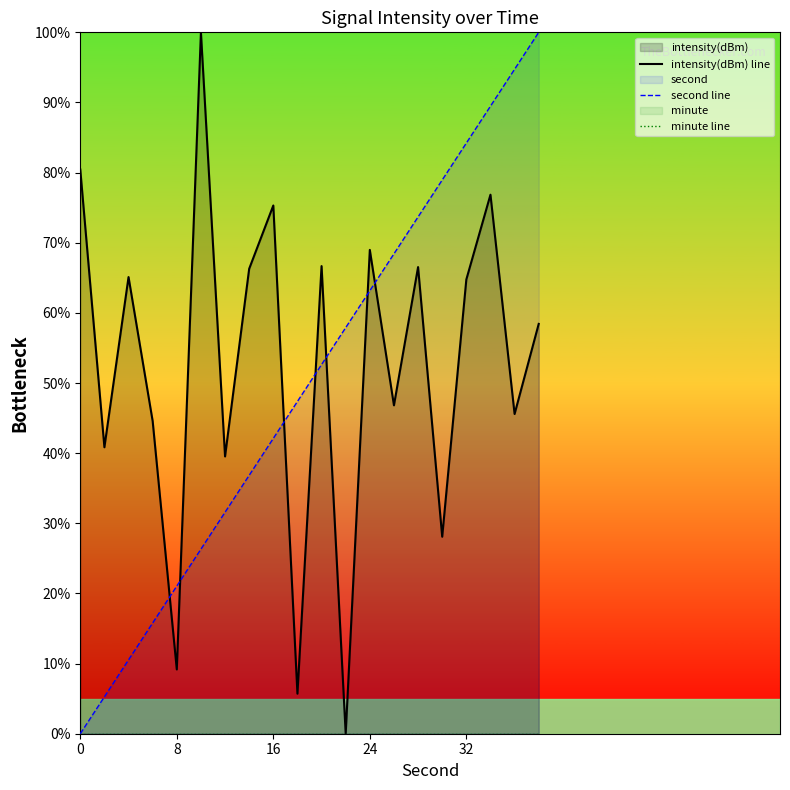

True or false: intensity(dBm) line and minute line intersect in this chart.

False